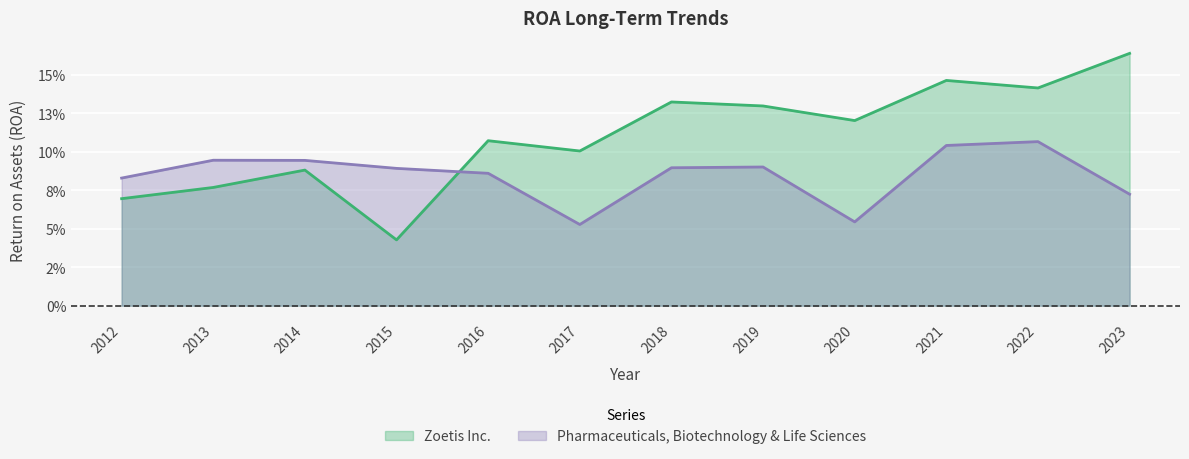

Read the Zoetis Inc. value at 2016.

0.1